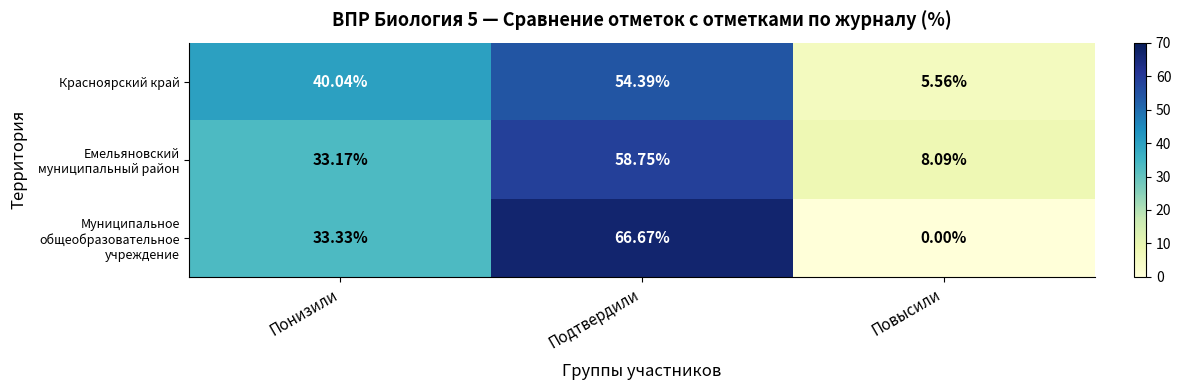

At which category is the sum across all series the highest?

Подтвердили